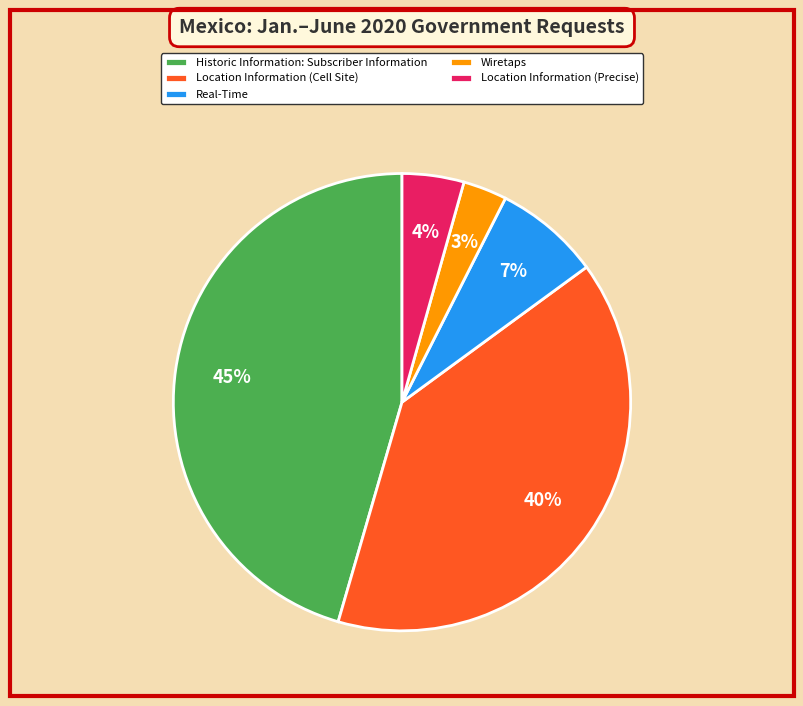

Between Location Information (Precise) and Location Information (Cell Site), which is larger?

Location Information (Cell Site)